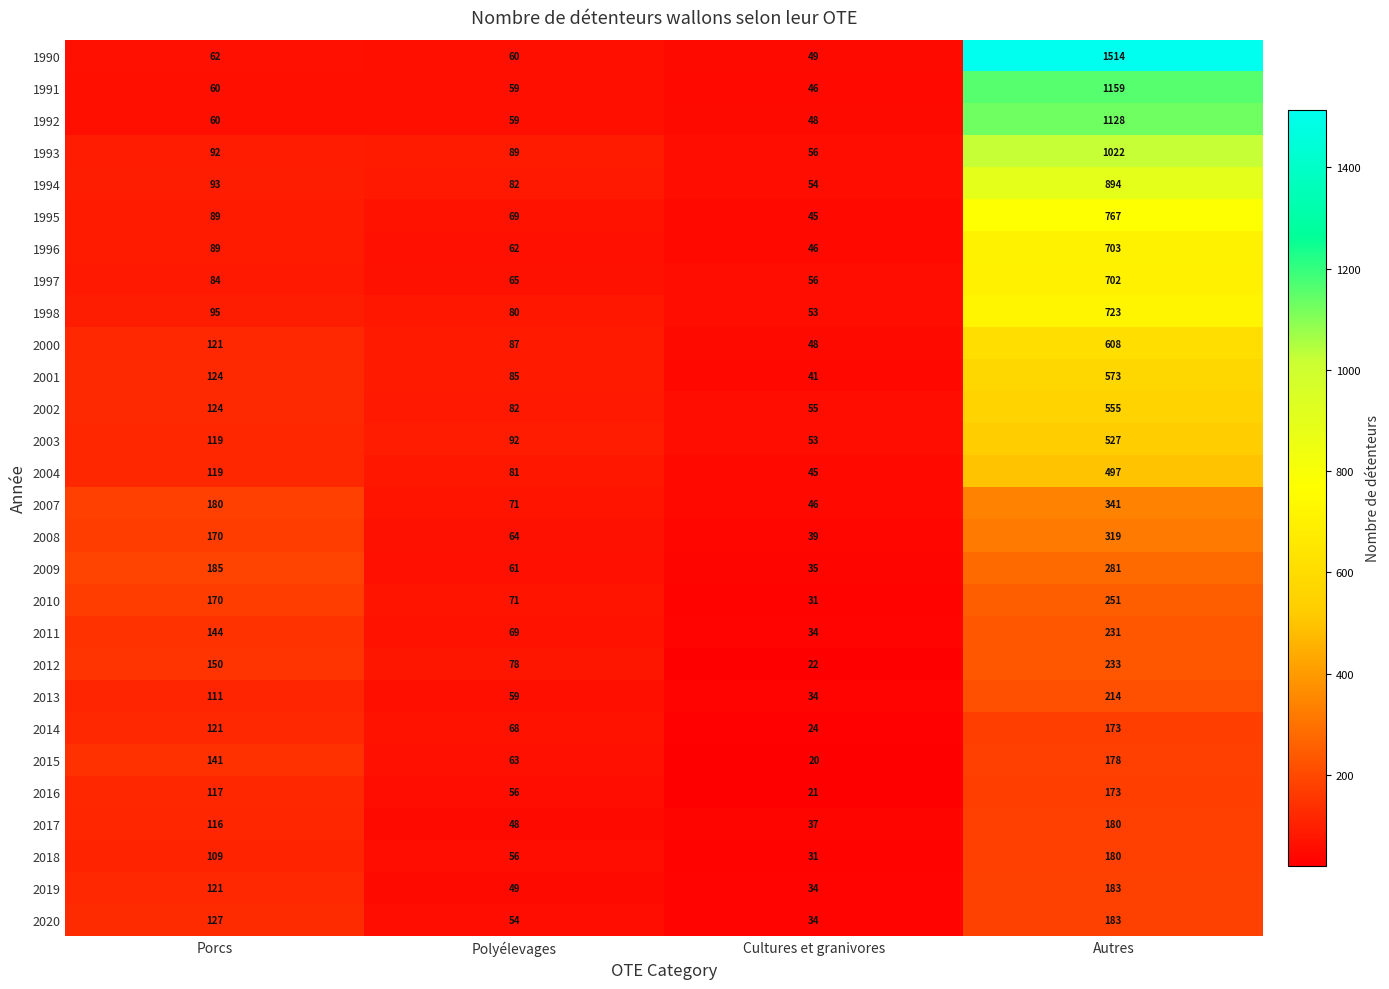

The value of 2019 at Porcs is 121. True or false?

True